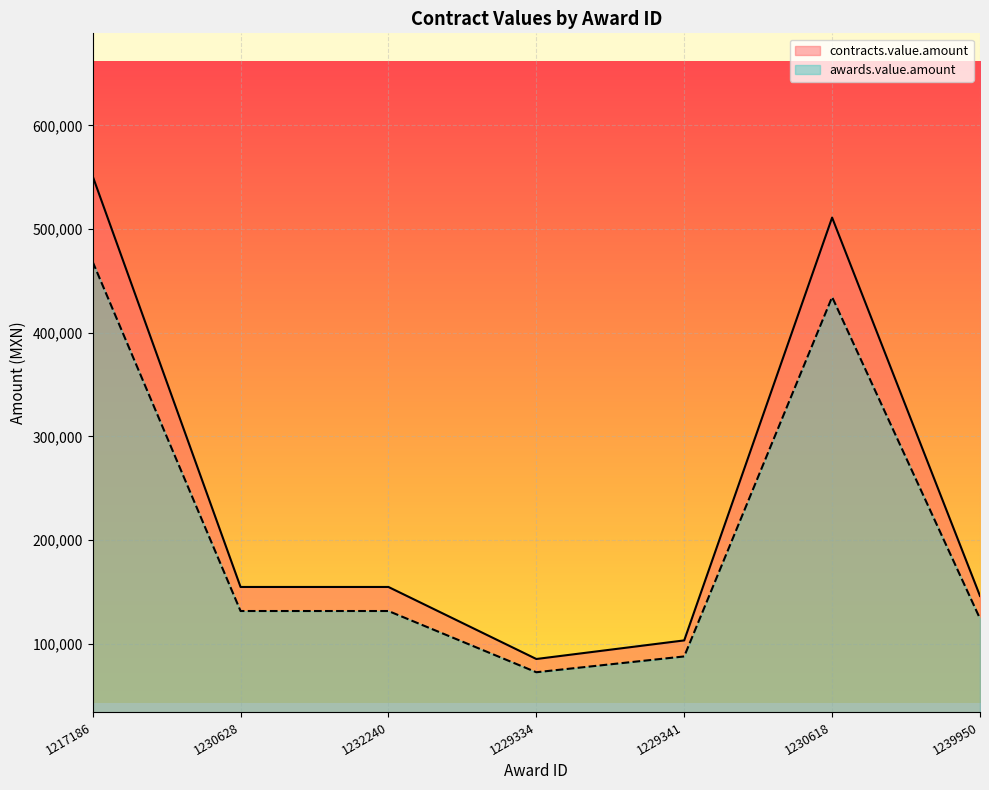

At how many categories does at least one series exceed 371261?

2